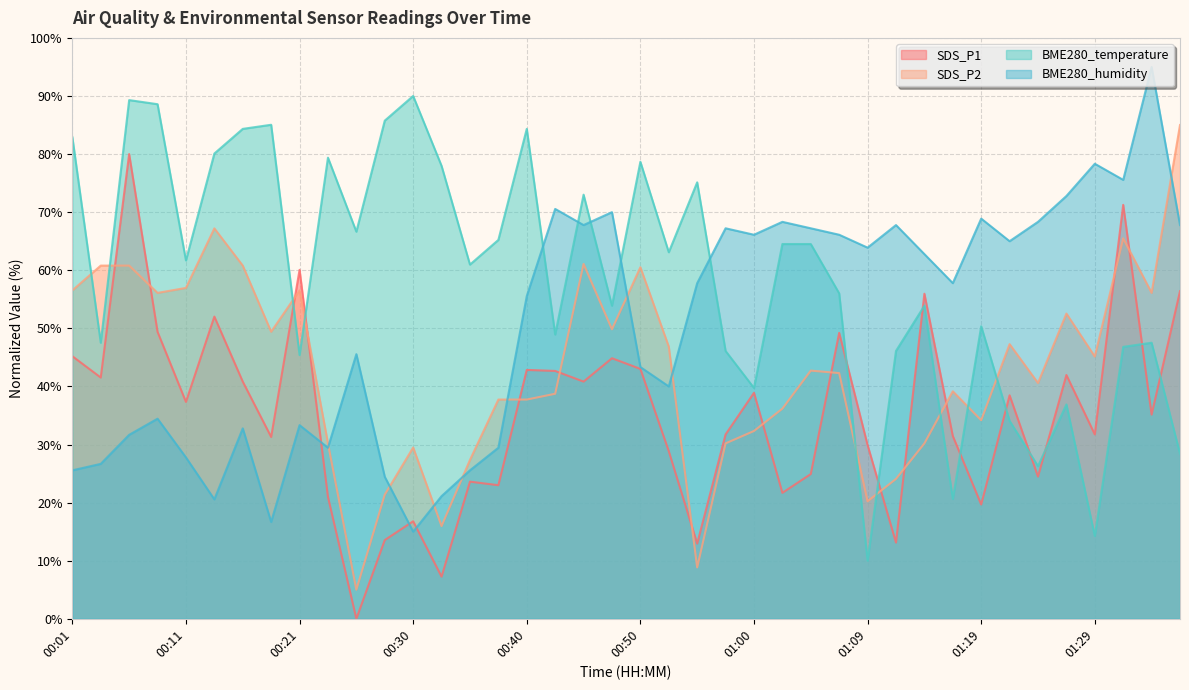

What is the difference between the maximum and minimum values in the SDS_P1 series?

80.0